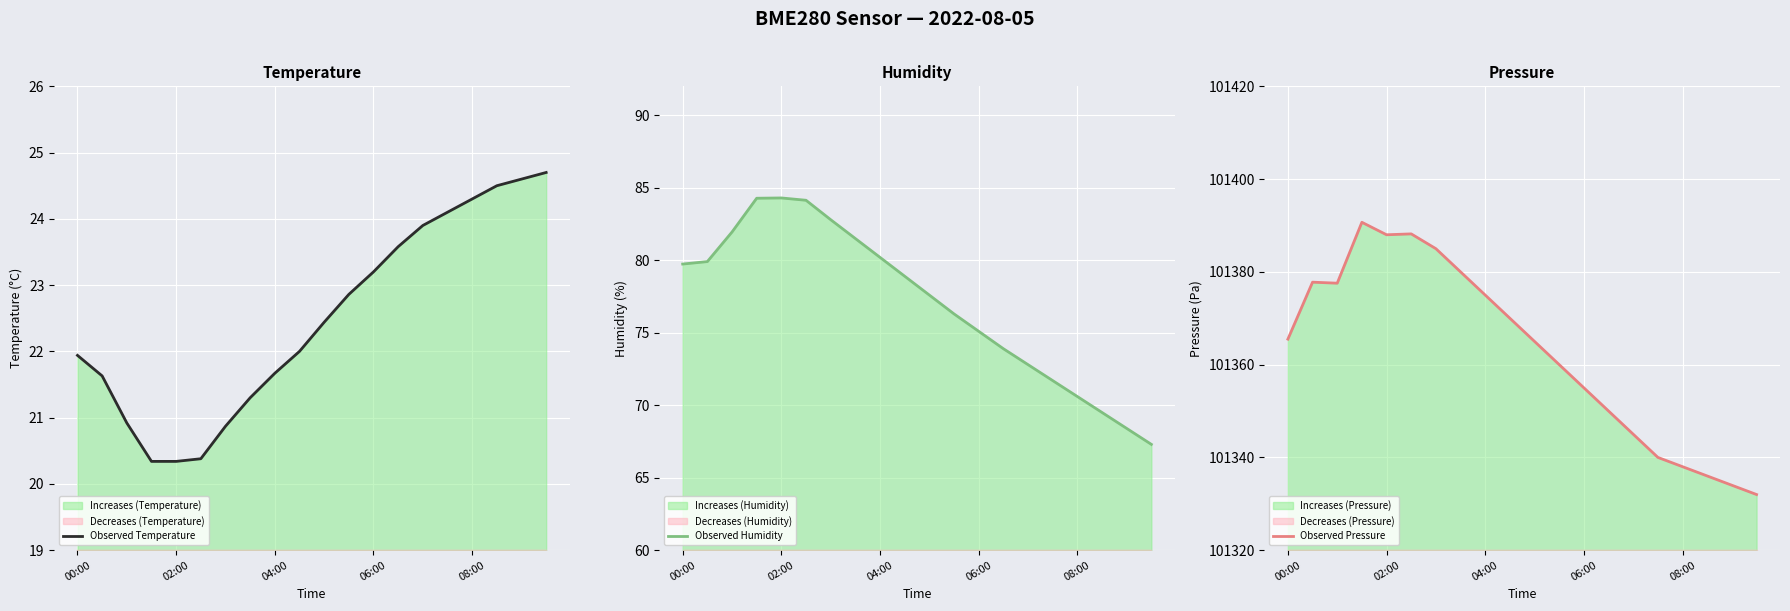

The value of Observed Pressure at 15 is 101340.0. True or false?

True